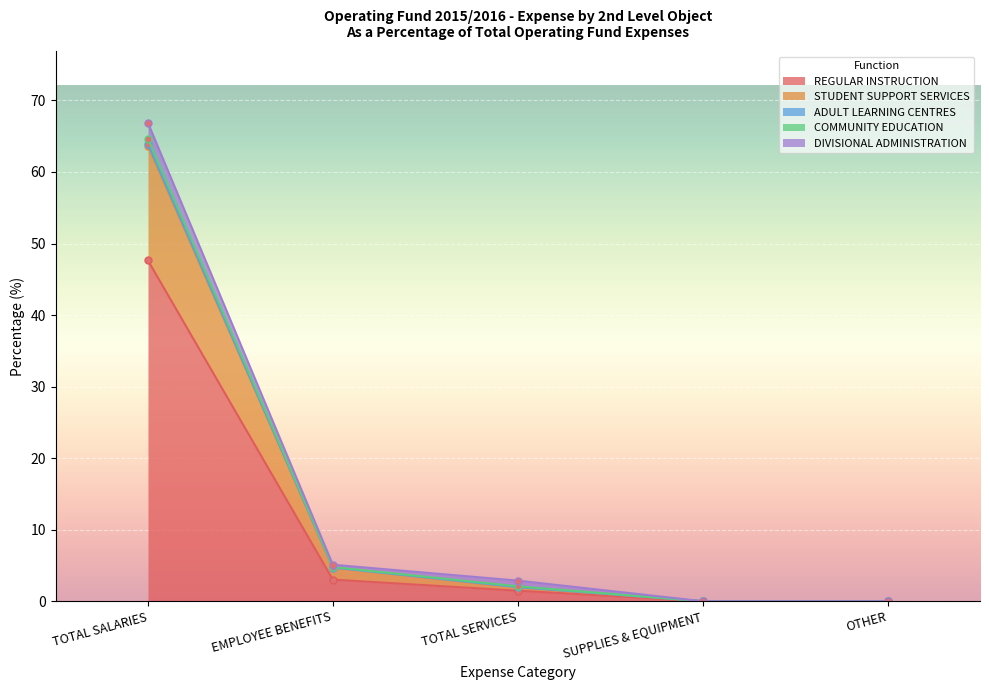

What is the highest value of the REGULAR INSTRUCTION series?

47.6